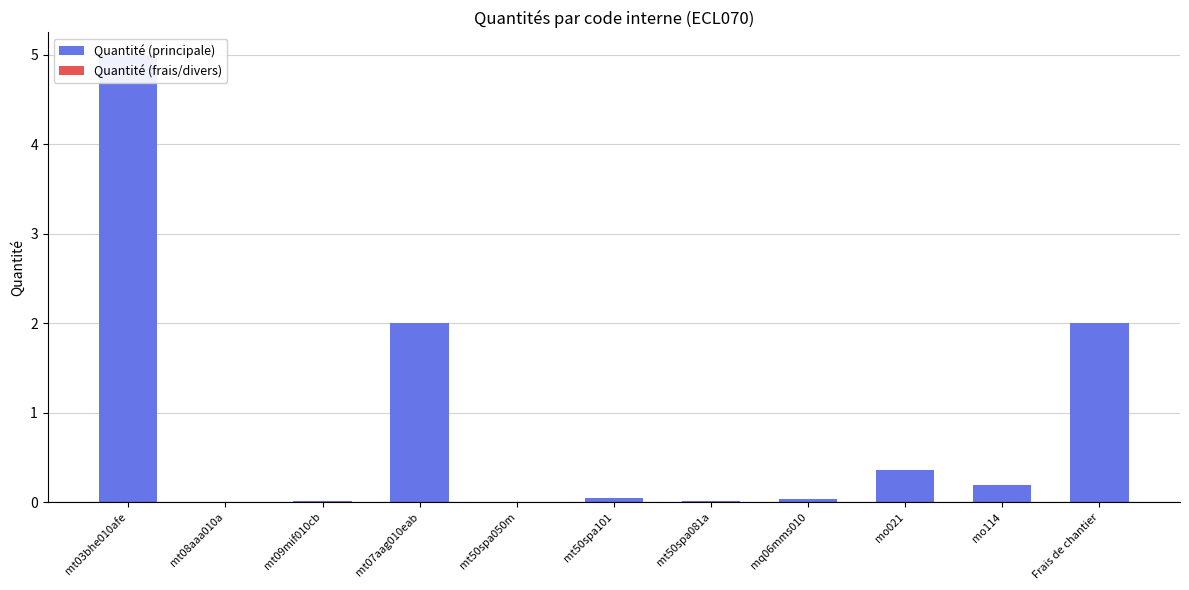

Which label corresponds to the largest value in the chart?

mt03bhe010afe